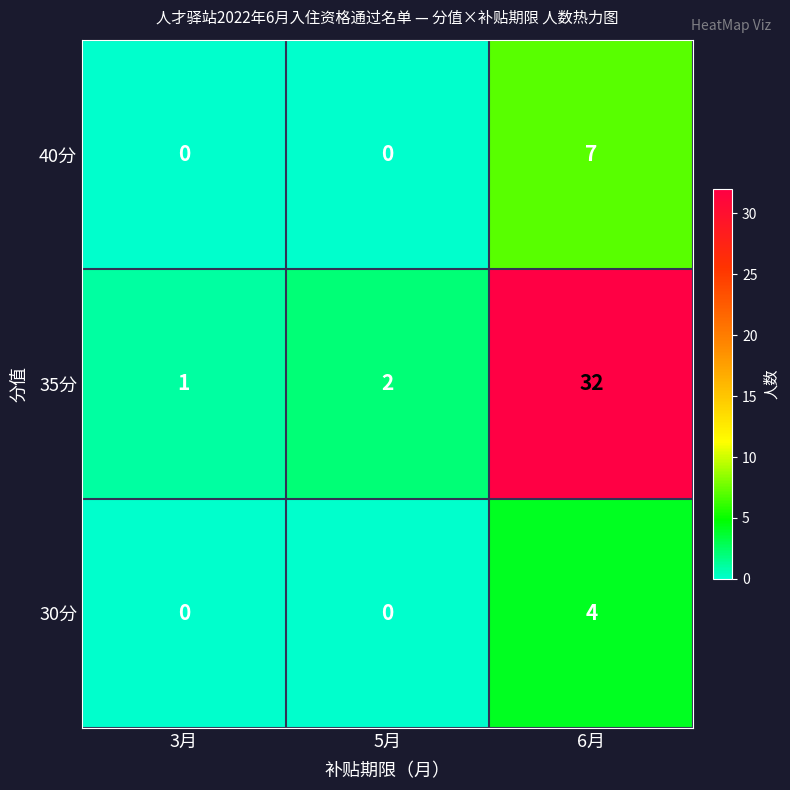

Which series has the largest range (max minus min)?

35分